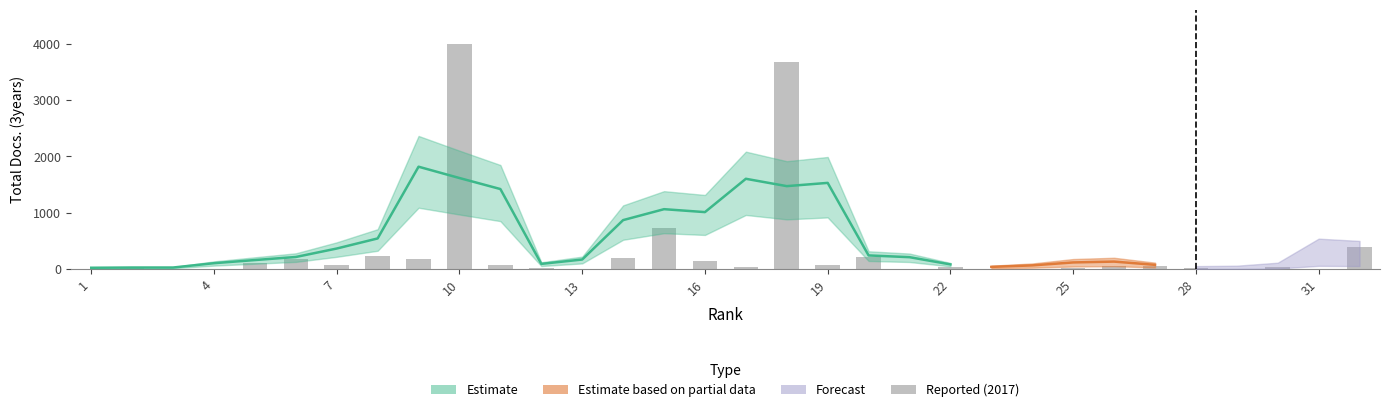

What is the value of the 6th bar from the left?

182